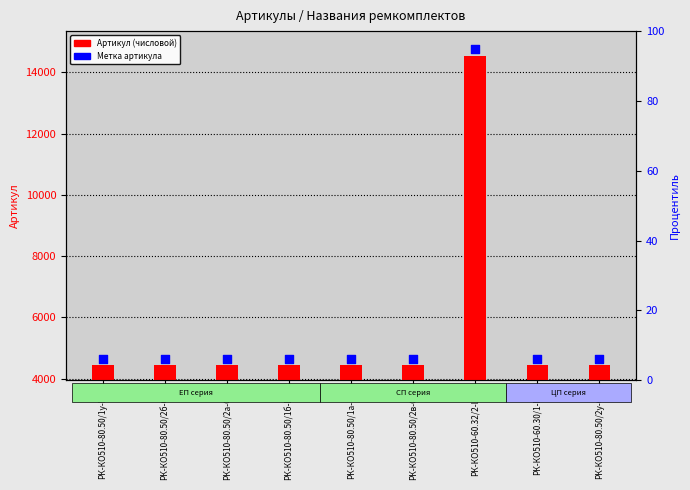

Which series has the widest spread of Y values?

Артикул